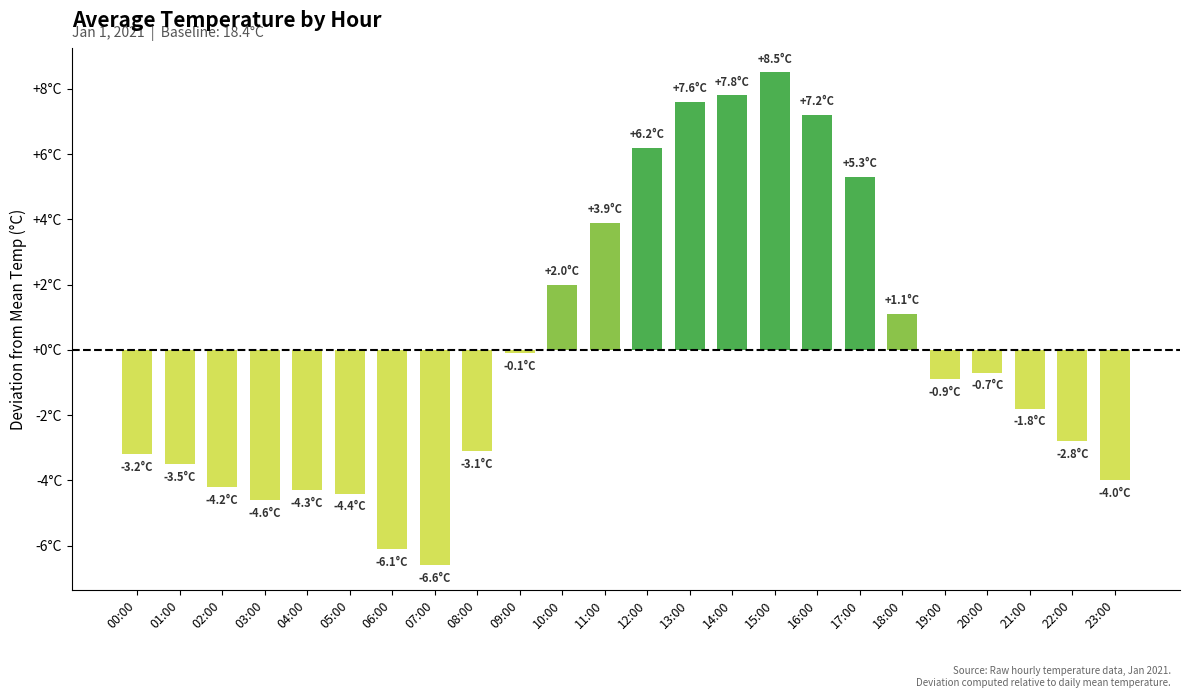

Is it true that the value at 11:00 is 3.9?

True